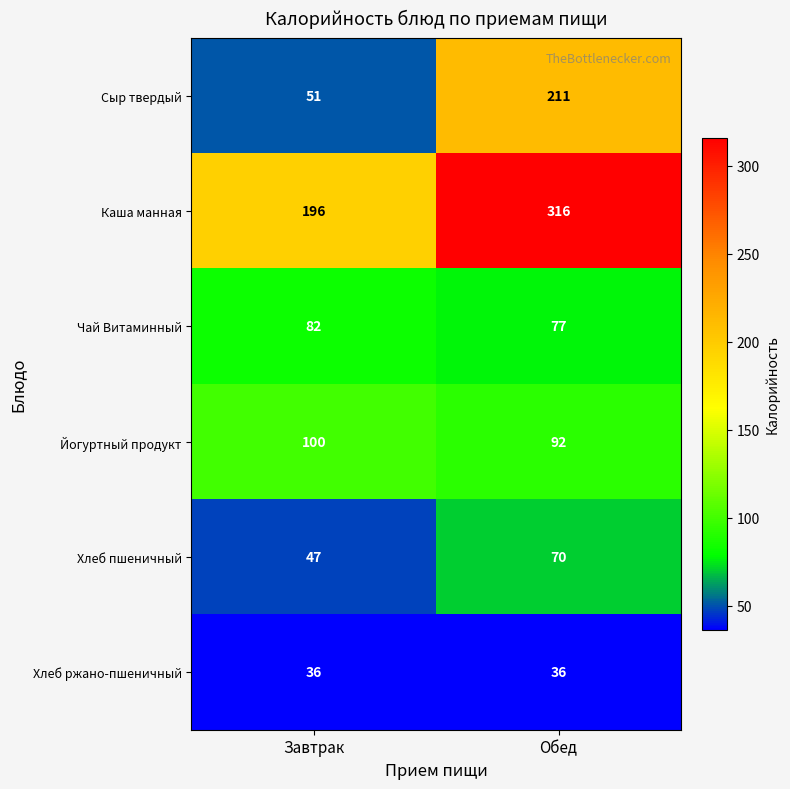

The Сыр твердый series shows 51 at Завтрак. True or false?

True